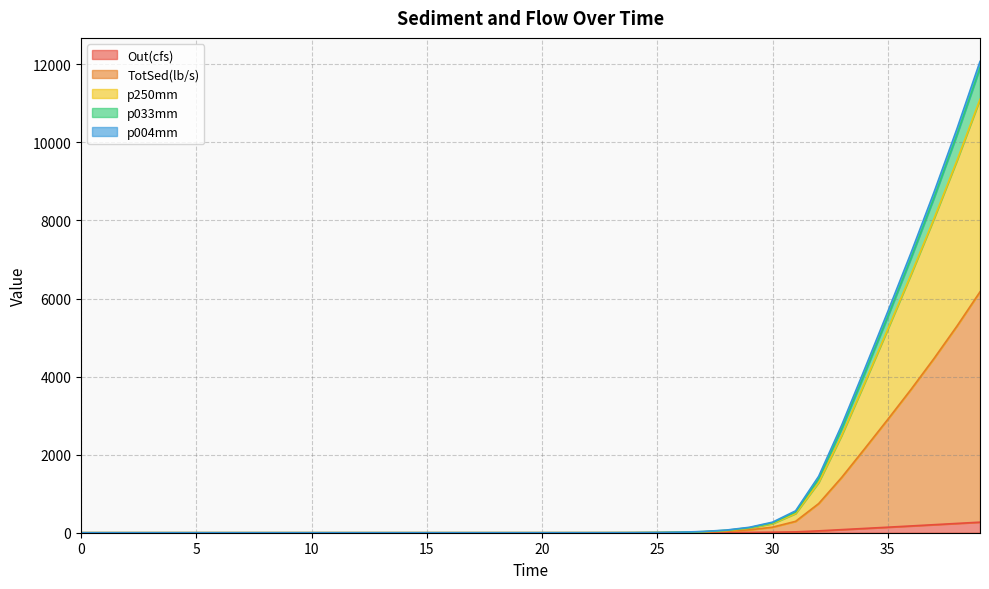

How many data points in Out(cfs) are above 0?

19